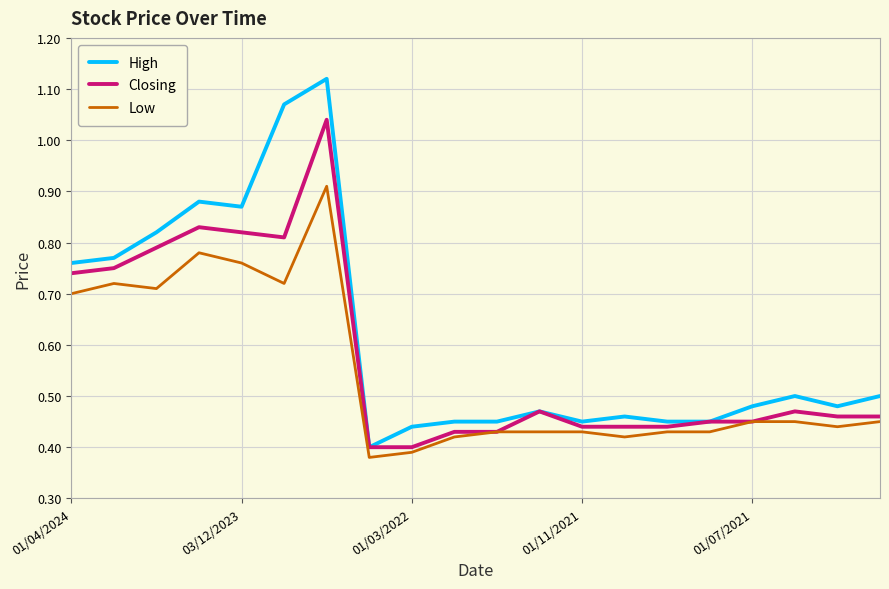

True or false: High and Low intersect in this chart.

False